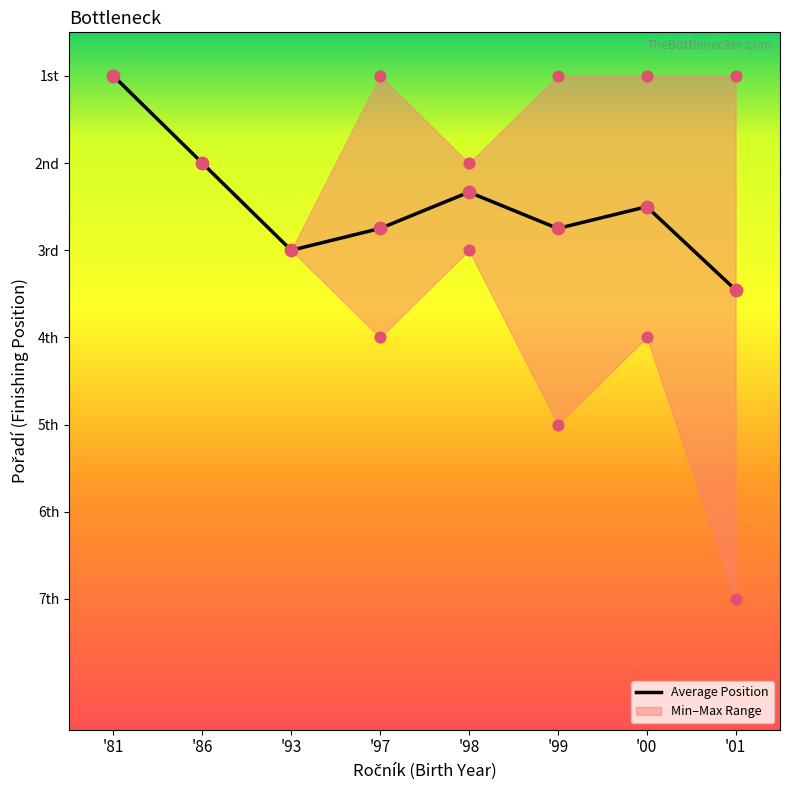

Approximately how many times larger is the value at '98 compared to '01?

0.7